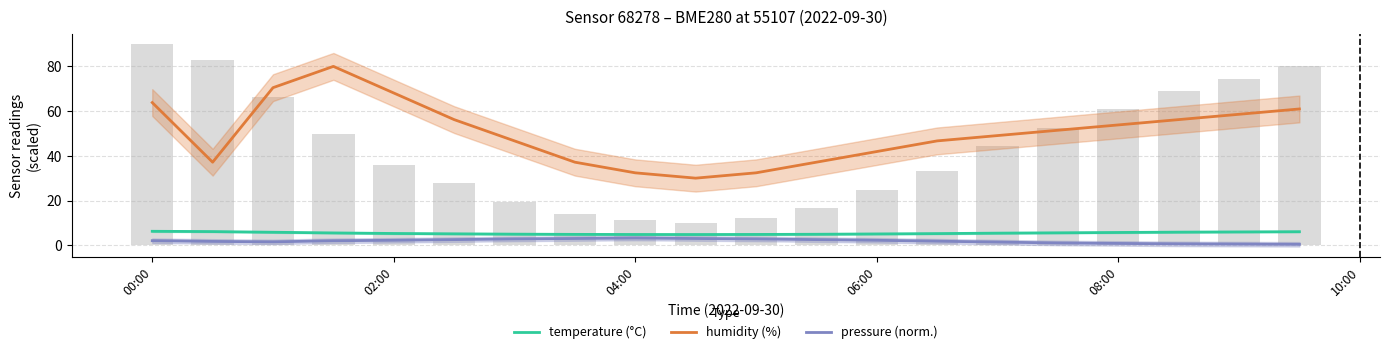

How many values in the pressure (norm.) series are below 2?

9